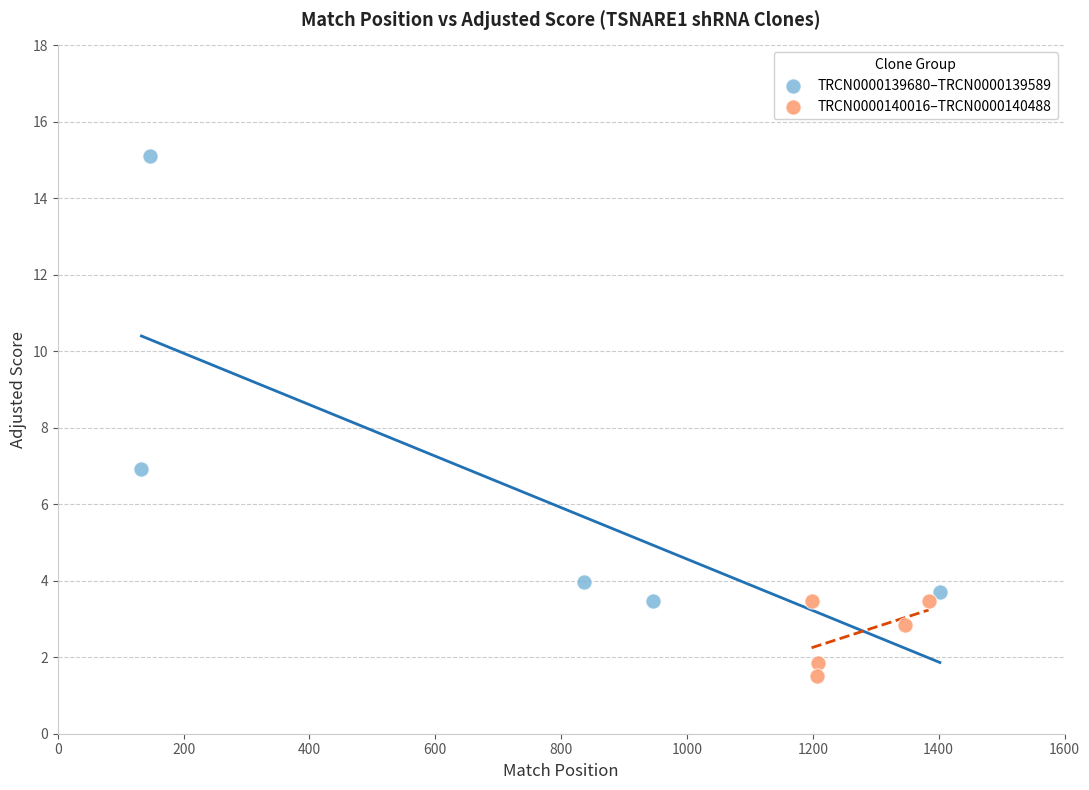

Which series has the widest spread of Y values?

TRCN0000139680–TRCN0000139589